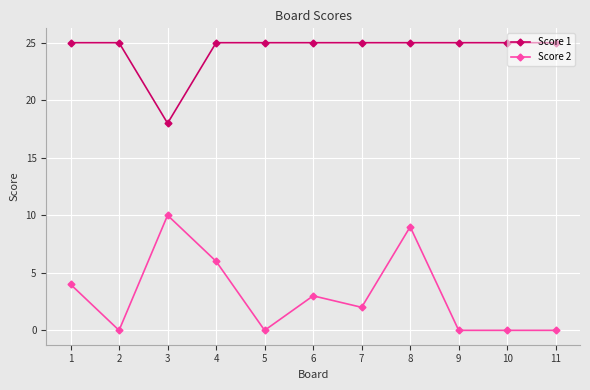

At how many categories does at least one series exceed 13?

11